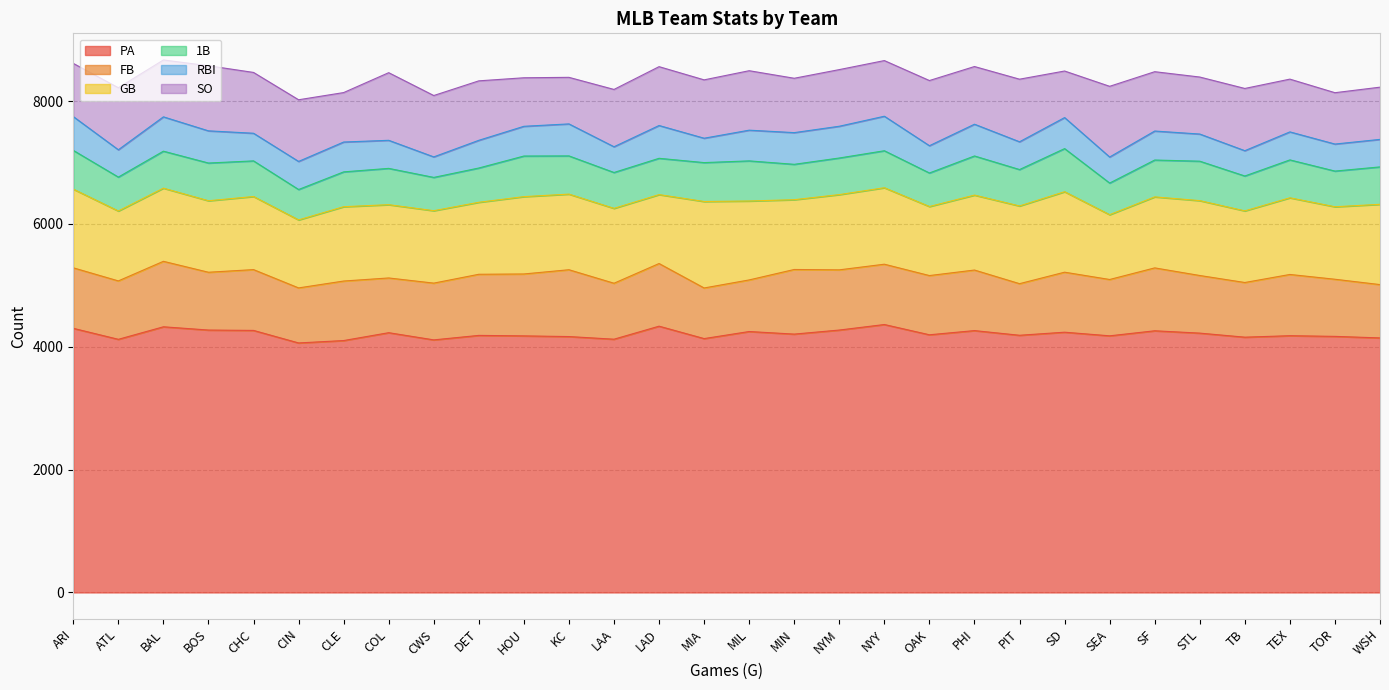

True or false: SO and FB intersect in this chart.

True